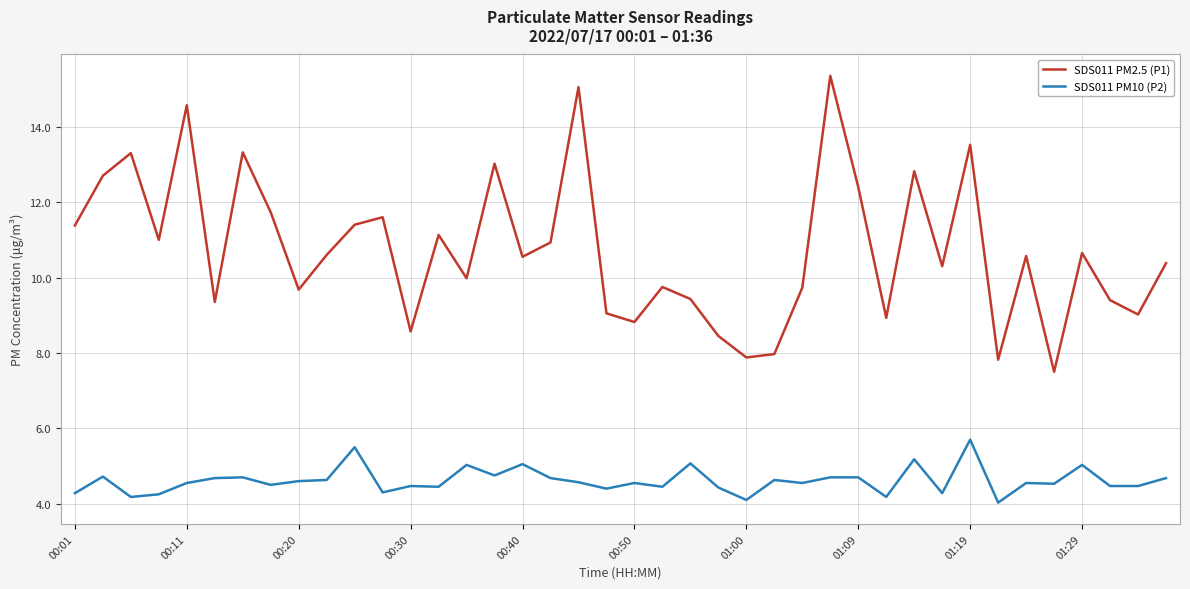

Which series has the largest range (max minus min)?

SDS011 PM2.5 (P1)